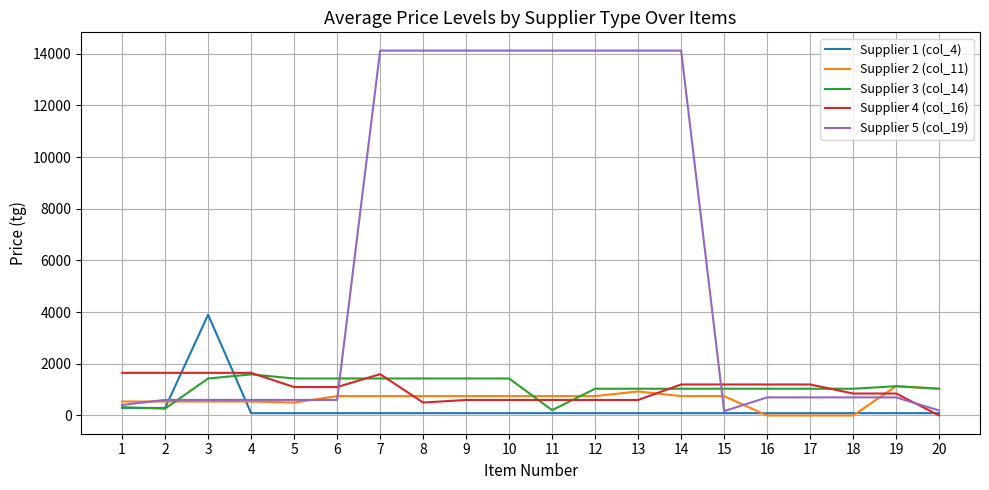

What is the greatest value displayed?

14124